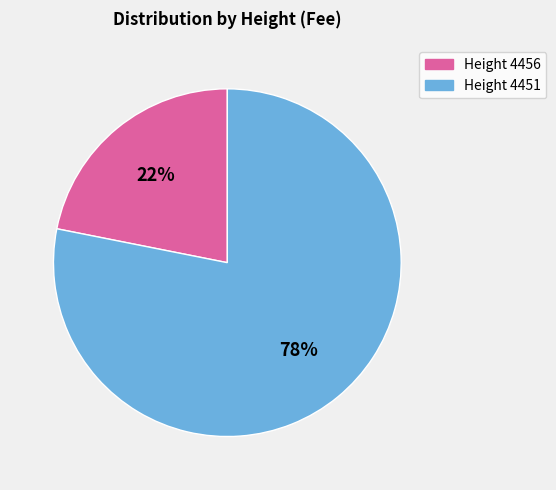

Does any single category account for the majority?

Yes